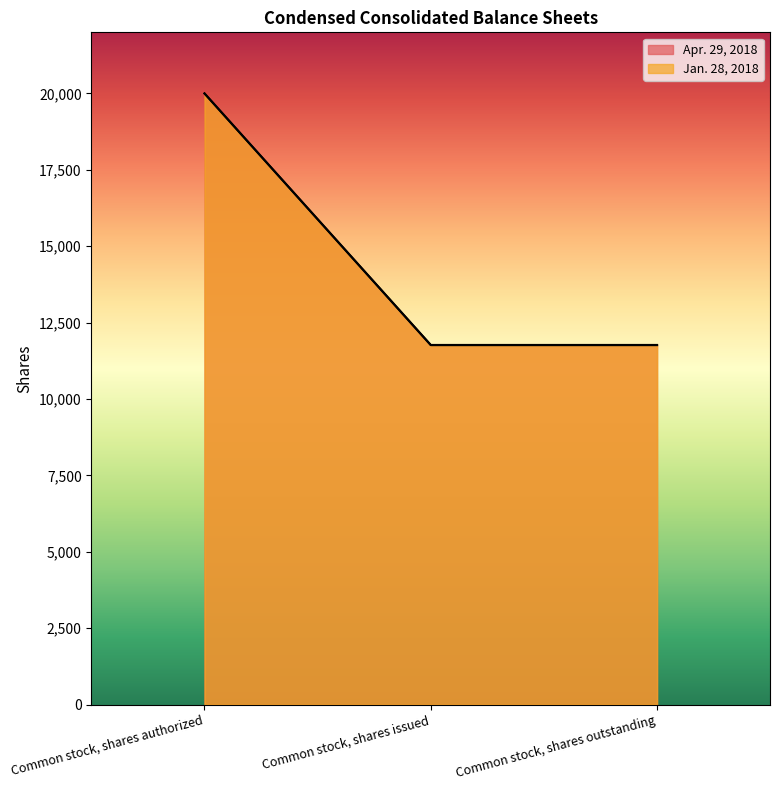

Is the value of Apr. 29, 2018 at Common stock, shares outstanding greater than the value of Jan. 28, 2018 at Common stock, shares authorized?

No